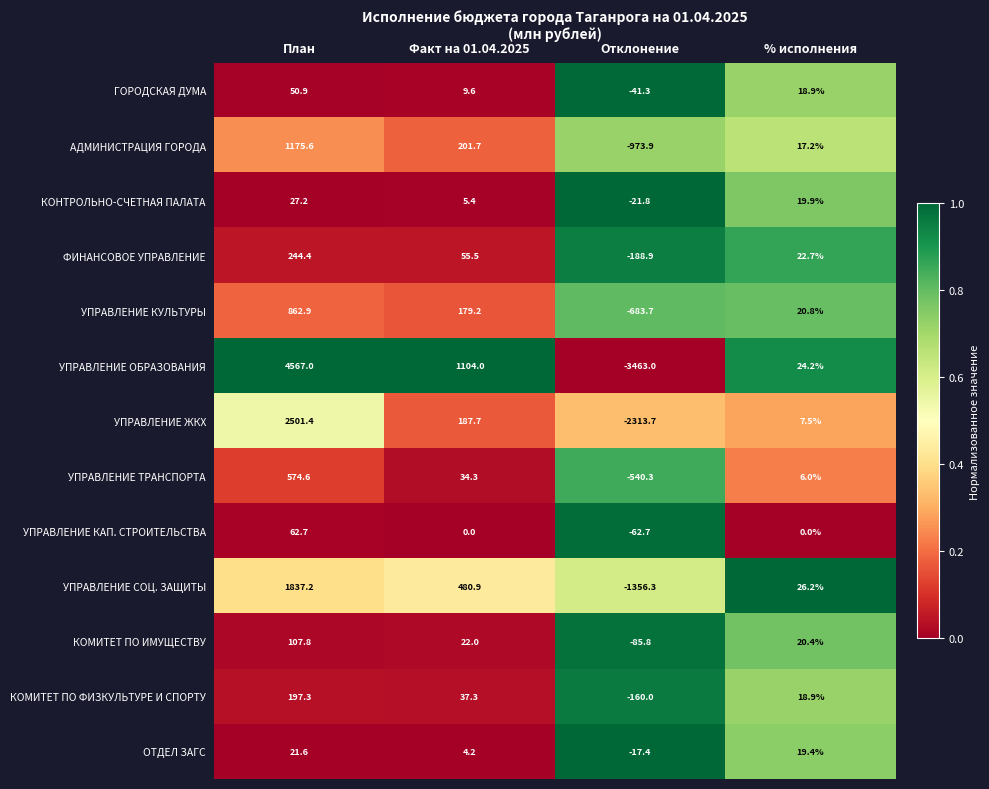

The value of ФИНАНСОВОЕ УПРАВЛЕНИЕ at Факт на 01.04.2025 is 19.5. True or false?

False